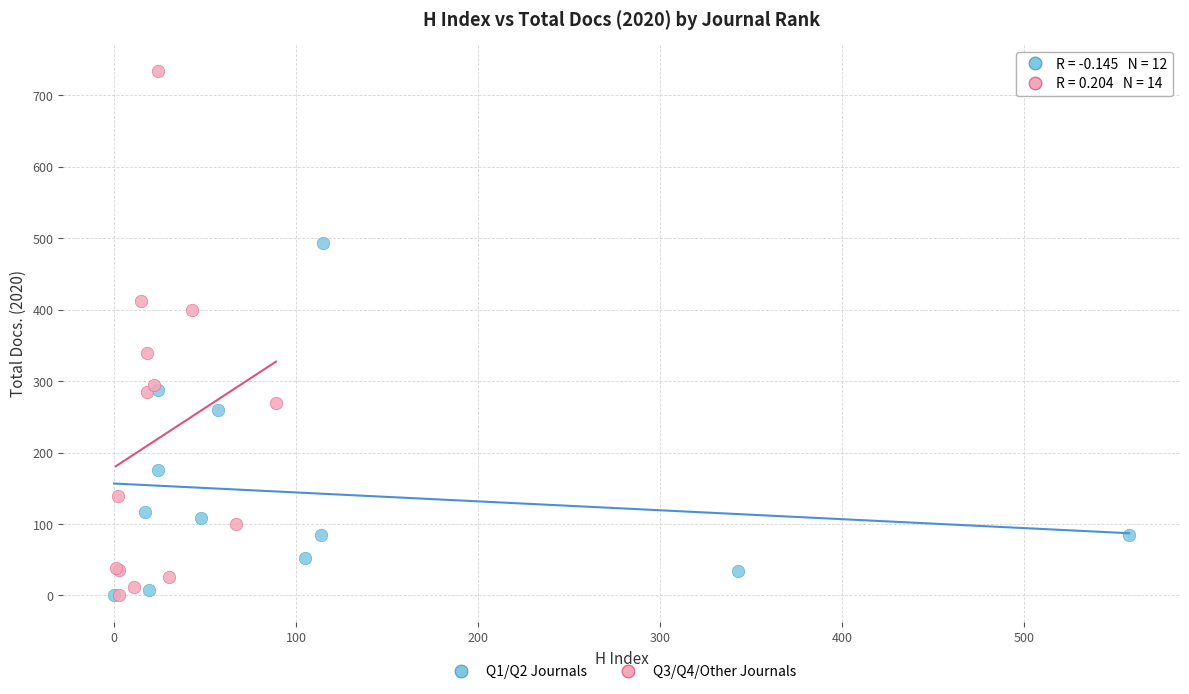

Which series has the largest Y range (max minus min)?

Q3/Q4/Other Journals